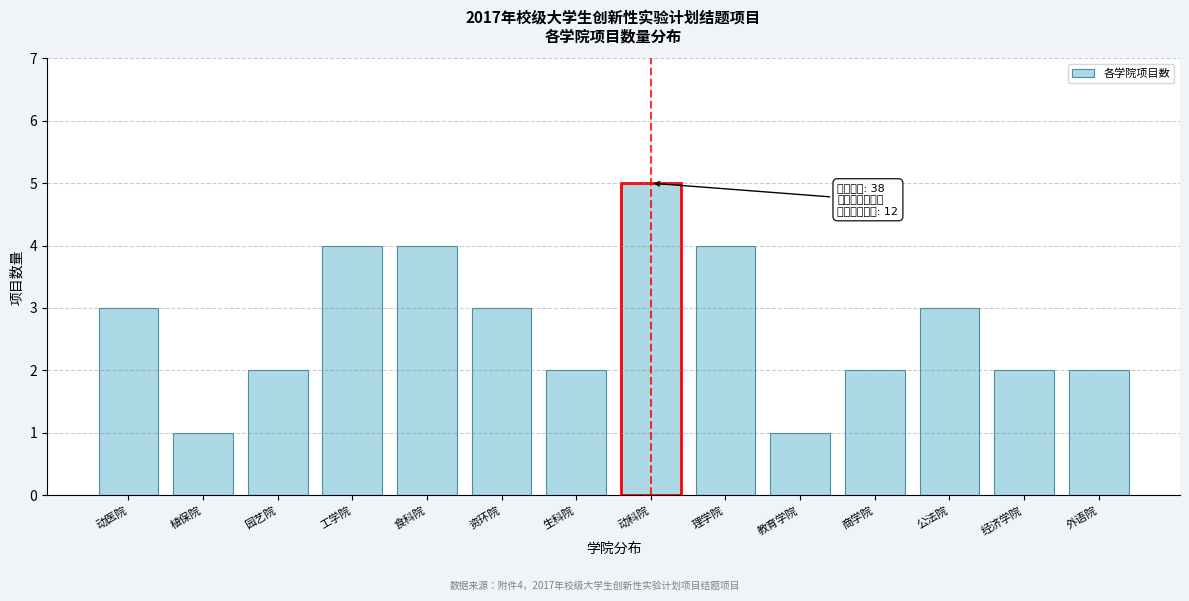

Reading left to right, transcribe all the data shown in this chart.

3	1	2	4	4	3	2	5	4	1	2	3	2	2